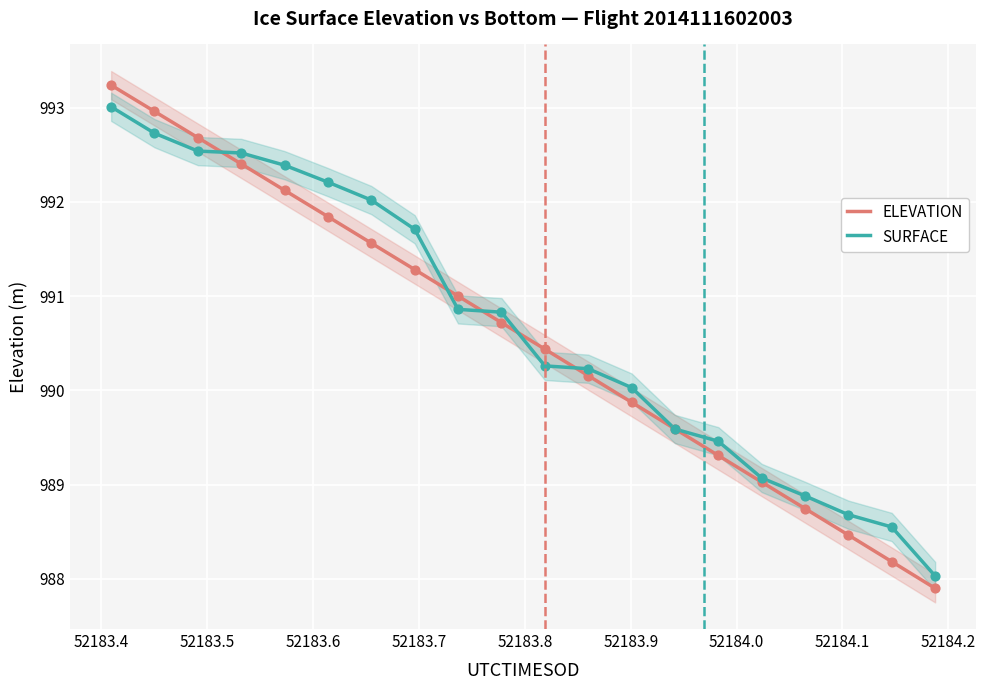

At how many categories does at least one series exceed 993?

1